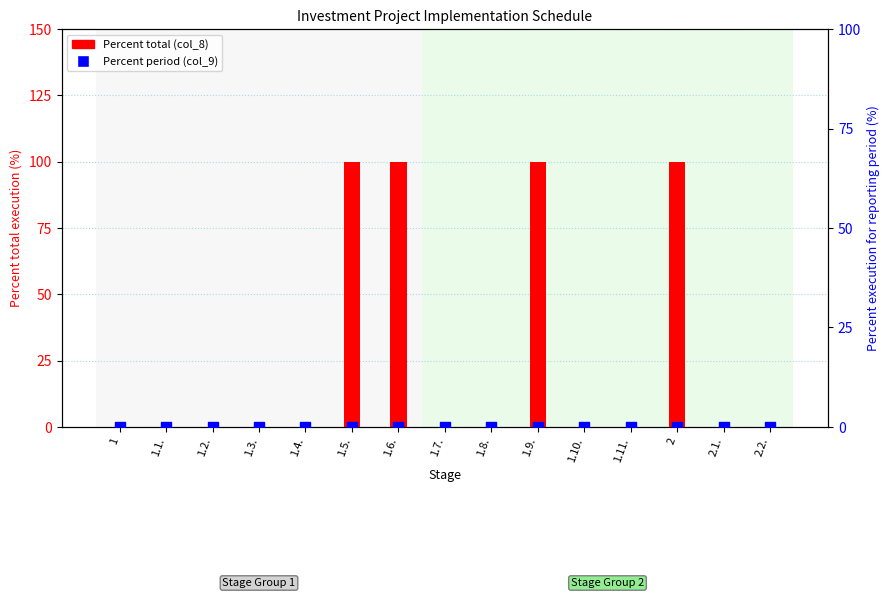

Is the value of Percent period (col_9) at 2.2. greater than the value of Percent total (col_8) at 1.11.?

No